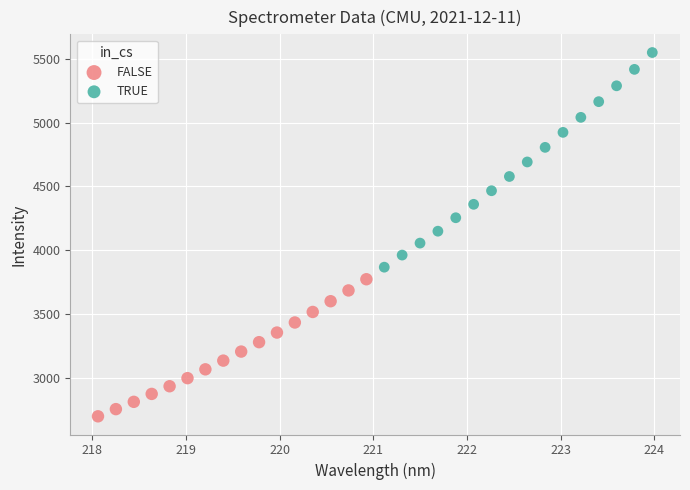

Which series contains the highest Y value?

TRUE